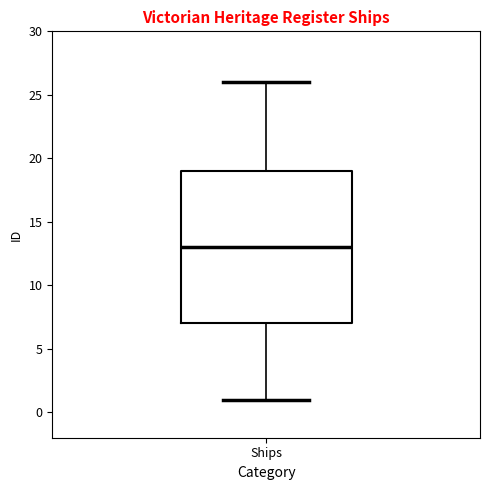

Where does the lower whisker of the box for Ships end on the y-axis? The values are not printed on the chart, so give them approximately, as read against the axis.

1